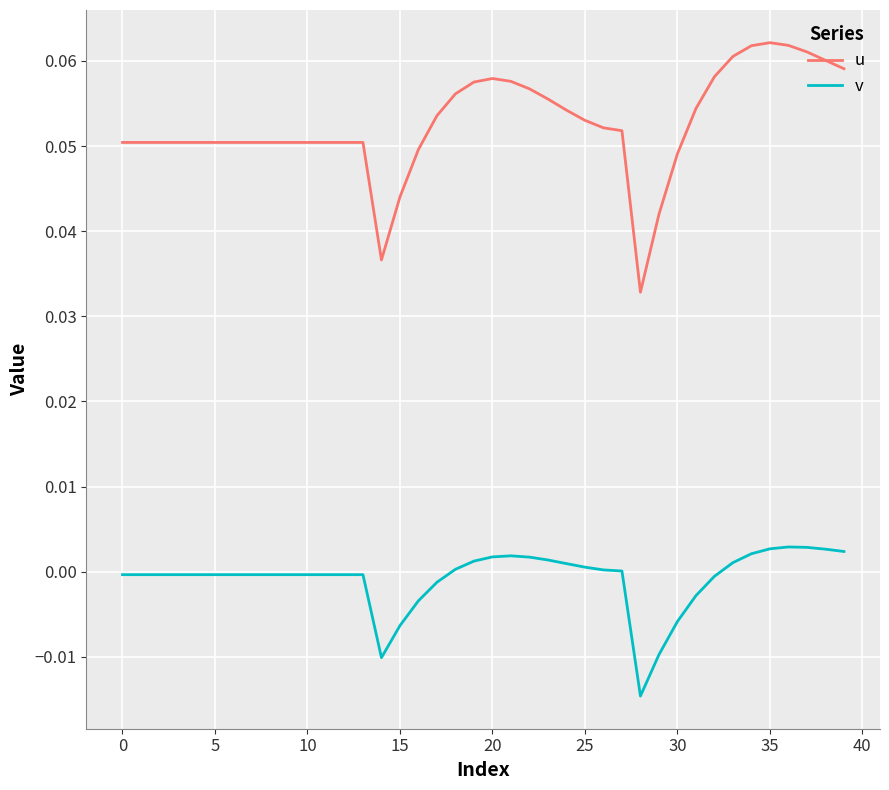

Which series has the largest total across all categories?

u